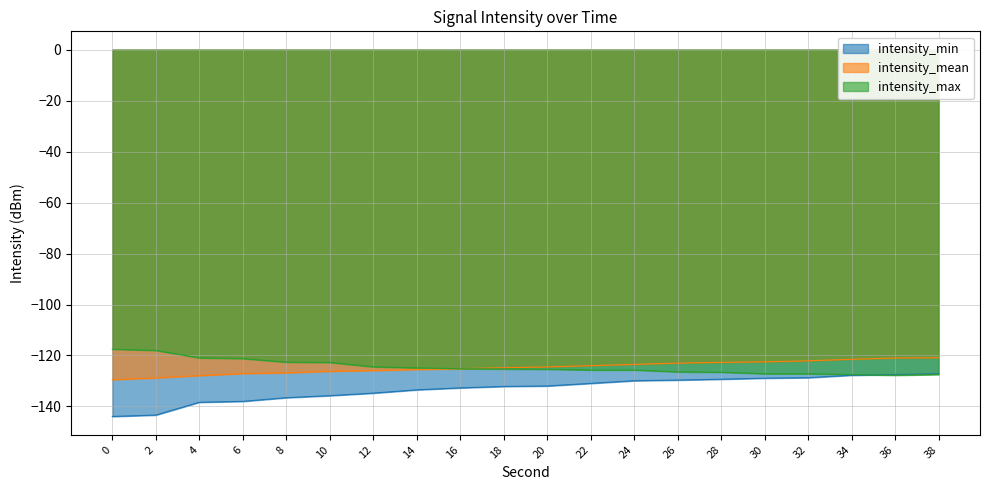

What is the difference between the maximum and minimum values in the intensity_max series?

10.2